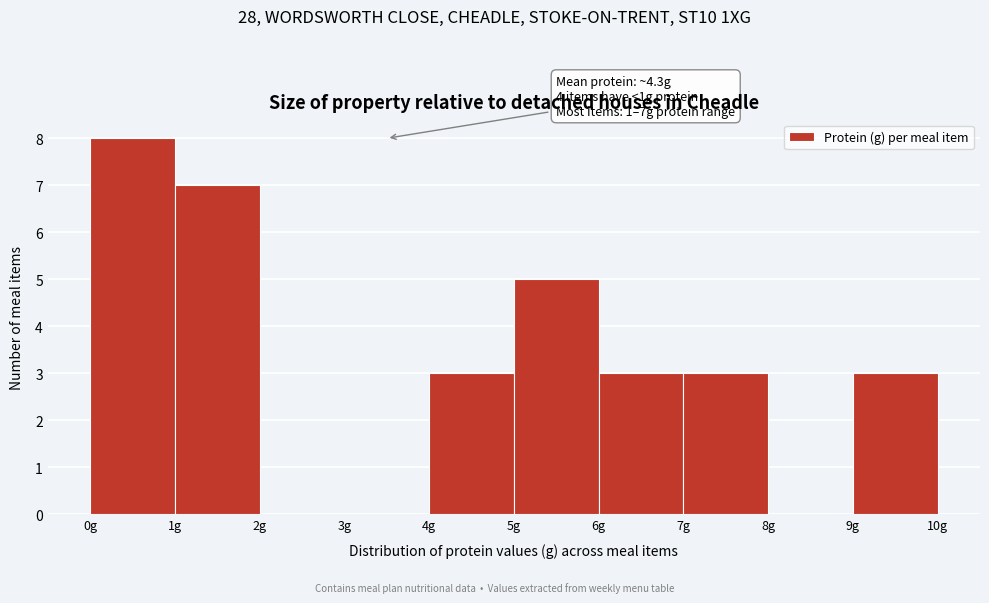

Which range on the x-axis has the tallest bar?

0 to 1